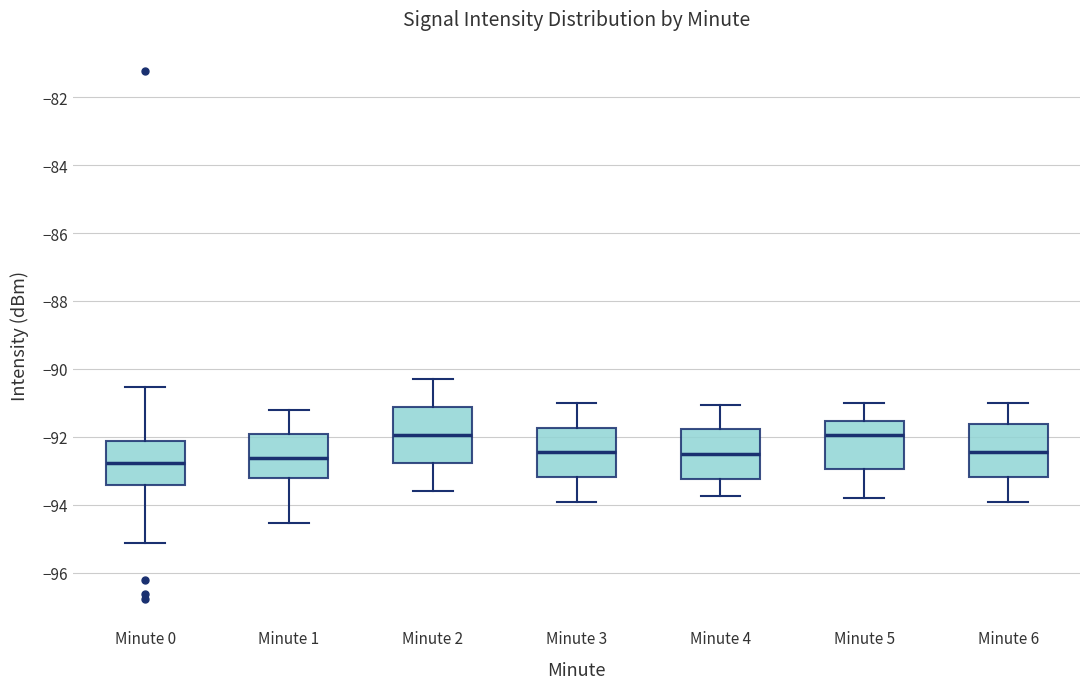

Reading left to right, read every box against the y-axis: the position of its median line, the range the box covers, and the ends of its whiskers. The values are not printed on the chart, so give them approximately, as read against the axis.

Minute 0: median -92.8, box -93.4 to -92.2, whiskers -95.2 to -90.6
Minute 1: median -92.6, box -93.2 to -92.0, whiskers -94.6 to -91.2
Minute 2: median -92.0, box -92.8 to -91.2, whiskers -93.6 to -90.2
Minute 3: median -92.4, box -93.2 to -91.8, whiskers -93.8 to -91.0
Minute 4: median -92.4, box -93.2 to -91.8, whiskers -93.8 to -91.0
Minute 5: median -92.0, box -93.0 to -91.6, whiskers -93.8 to -91.0
Minute 6: median -92.4, box -93.2 to -91.6, whiskers -93.8 to -91.0